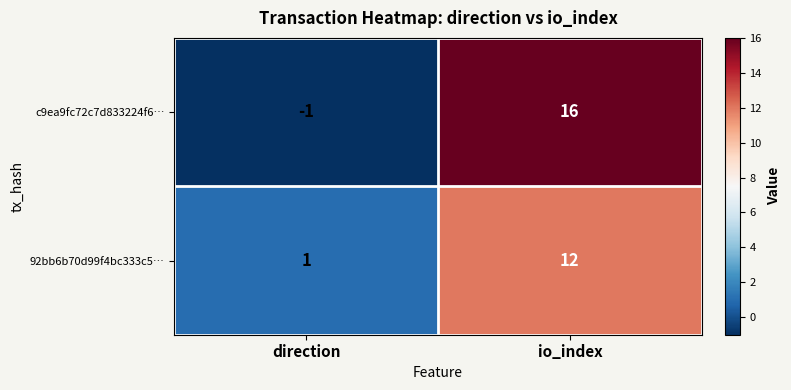

Is it true that 92bb6b70d99f4bc333c5… equals 12 at io_index?

True